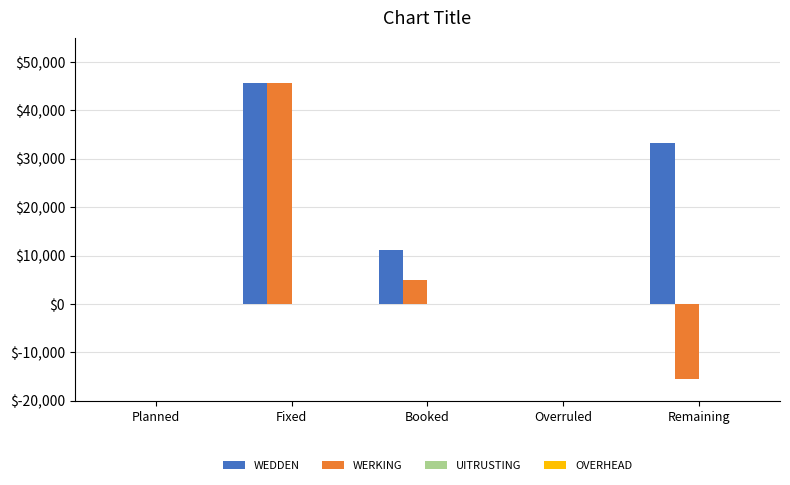

What is the sum of the WEDDEN values at Planned and Booked?

11166.1